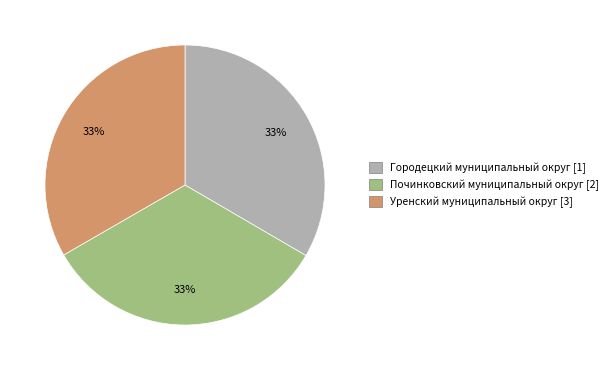

True or false: Починковский муниципальный округ accounts for 33% of the total.

True